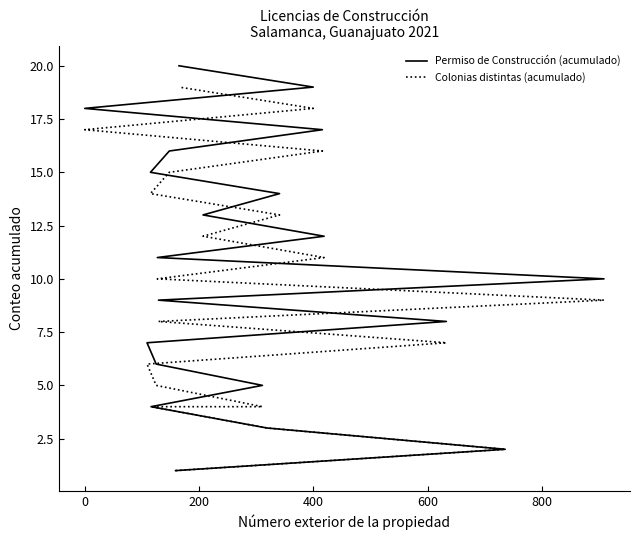

Is the value of Permiso de Construcción (acumulado) at 1000 greater than the value of Colonias distintas (acumulado) at 15?

No